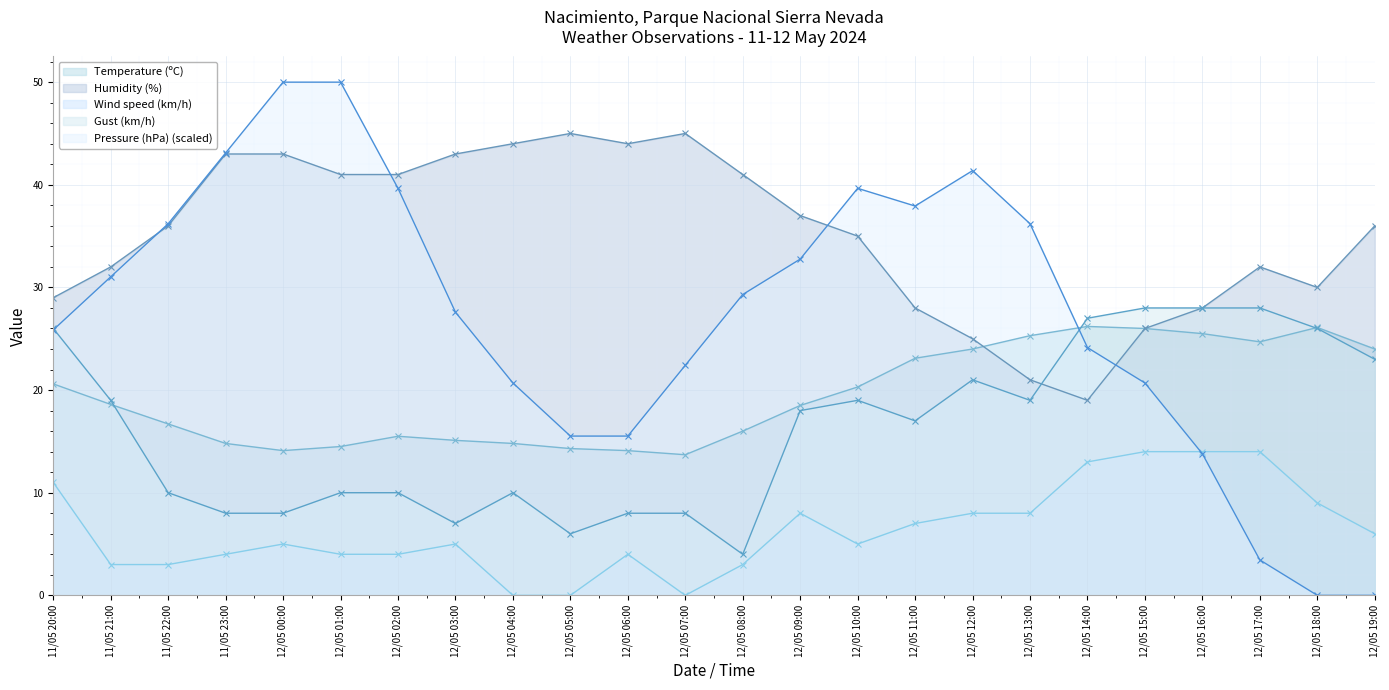

What position from the left is 12/05 17:00?

22